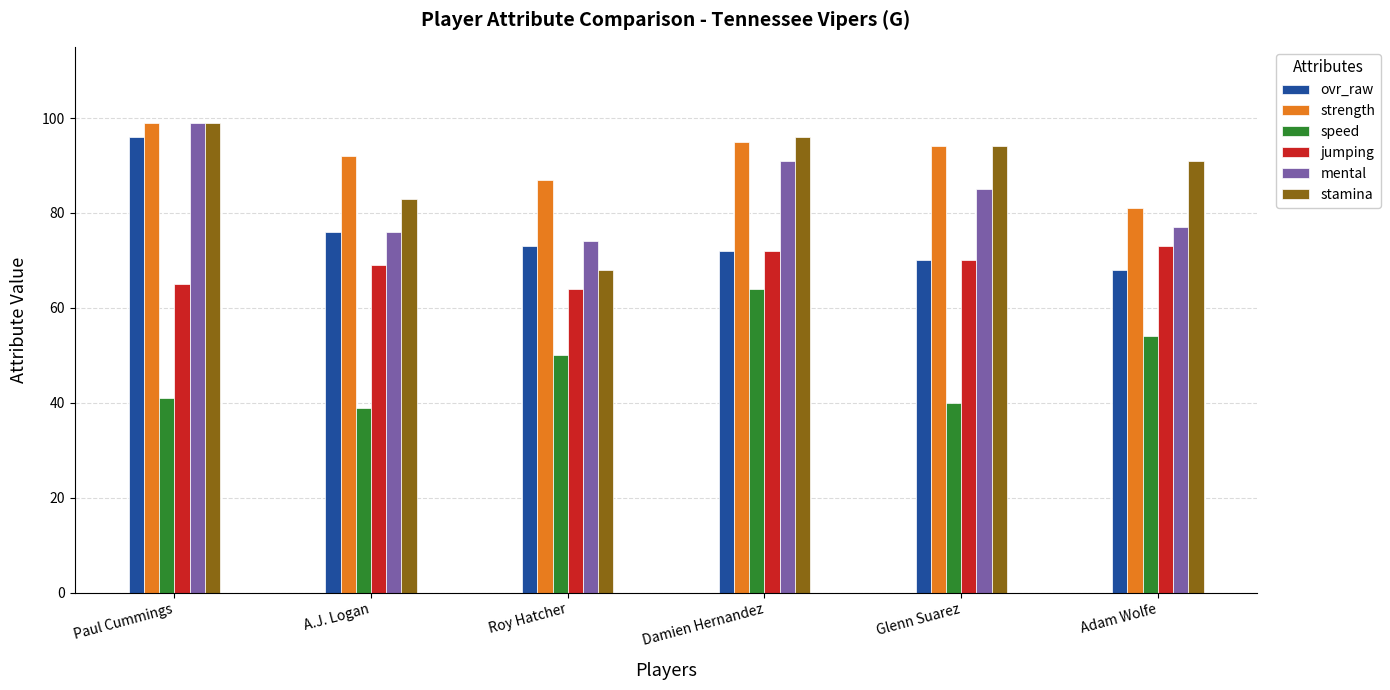

What is the difference between the highest and lowest values at Paul Cummings?

58